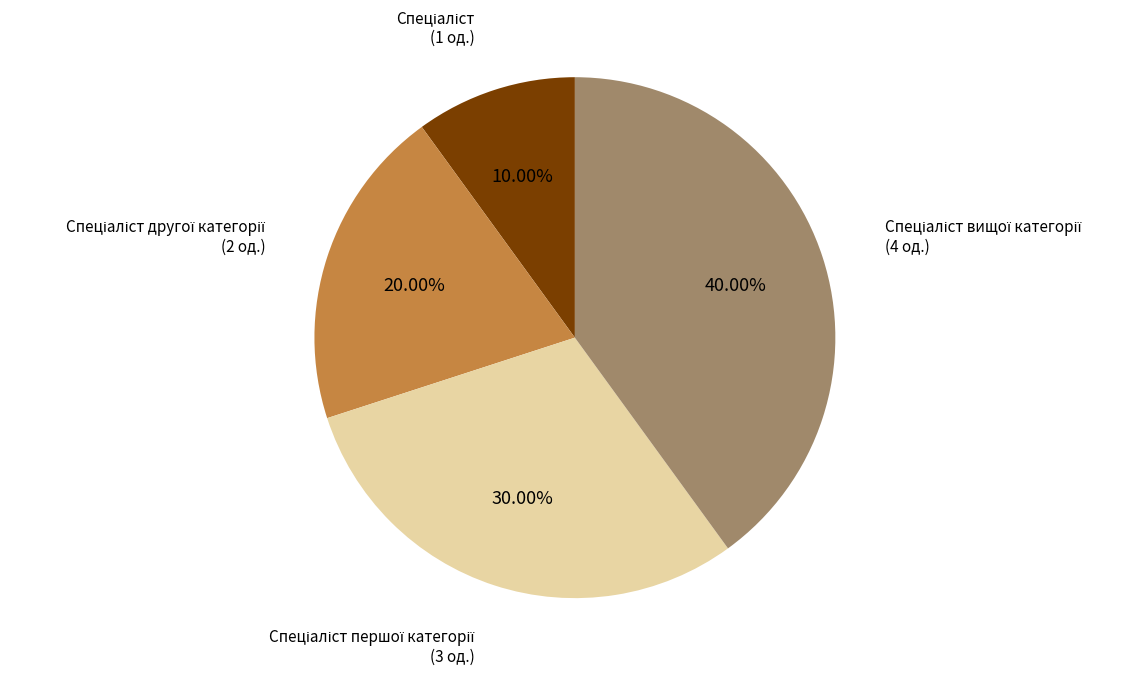

Is there a majority slice in this chart?

No